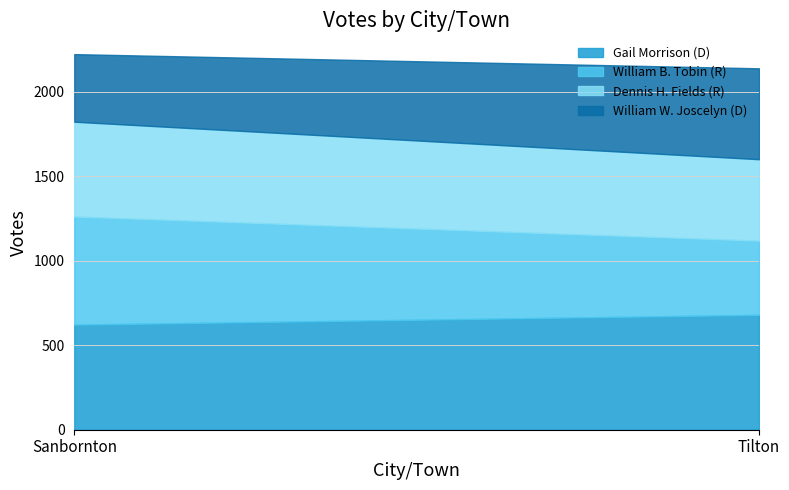

Rank the categories by William B. Tobin (R) value from highest to lowest.

Sanbornton, Tilton